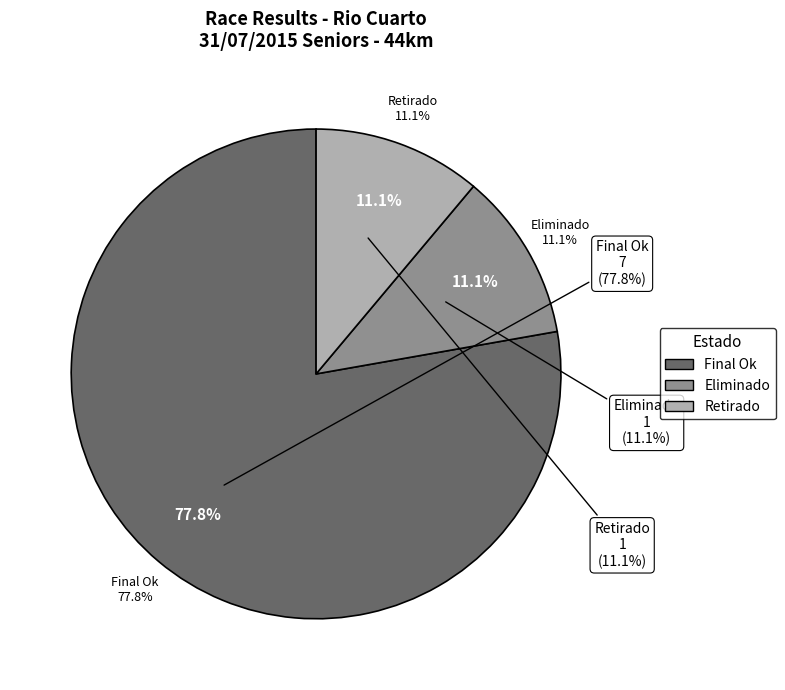

Count the number of slices in the pie.

3